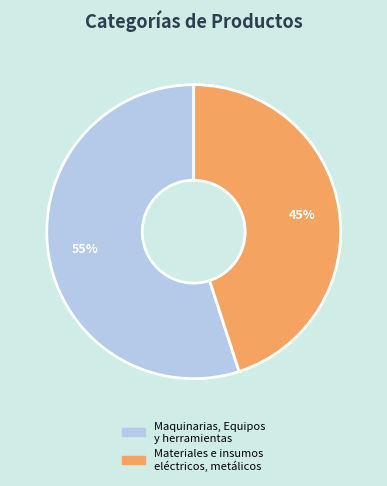

To the nearest percent, what is the difference between the Maquinarias, Equipos y herramientas and Materiales e insumos eléctricos, metálicos slice percentages?

10%